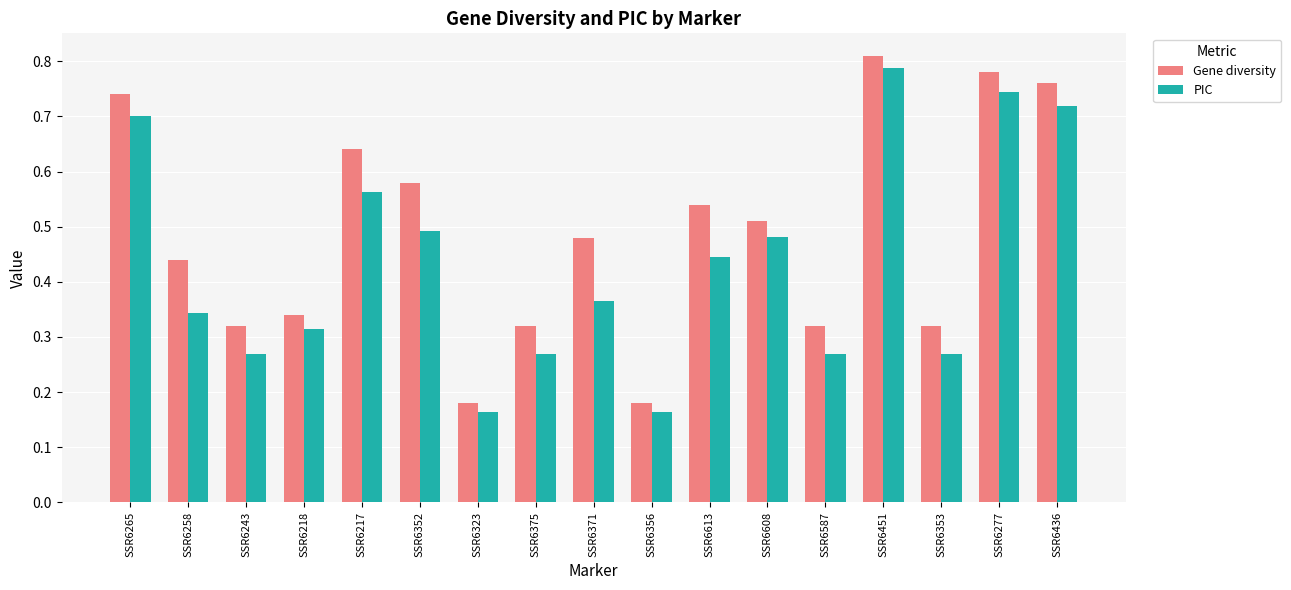

At SSR6218, list the series in order from smallest to largest.

PIC, Gene diversity